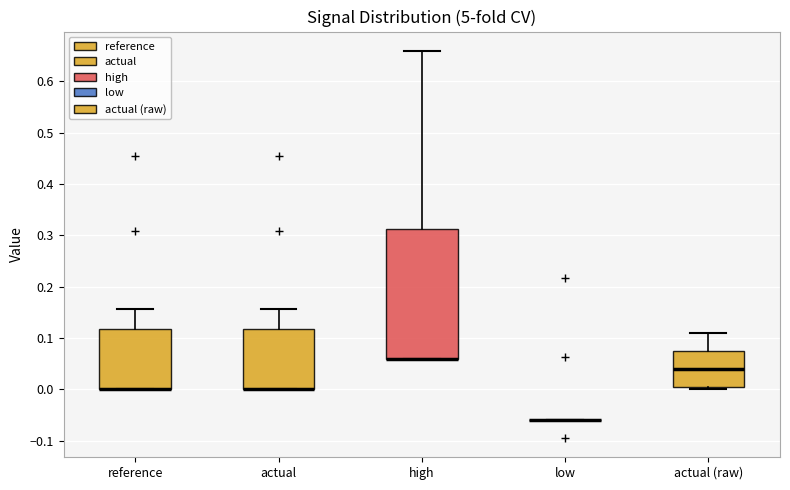

Where does the median line of the box for actual (raw) sit on the y-axis? The values are not printed on the chart, so give them approximately, as read against the axis.

0.04